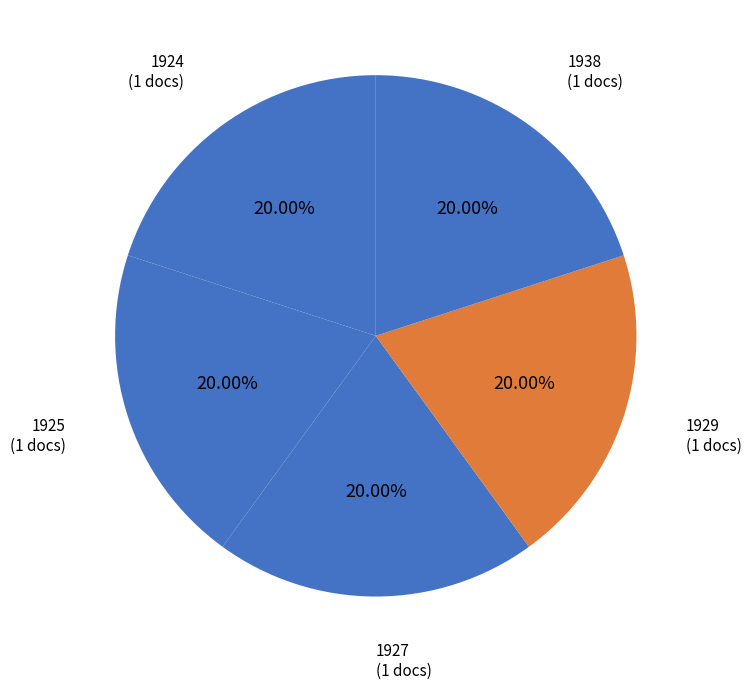

What is the largest slice in the pie chart?

1938